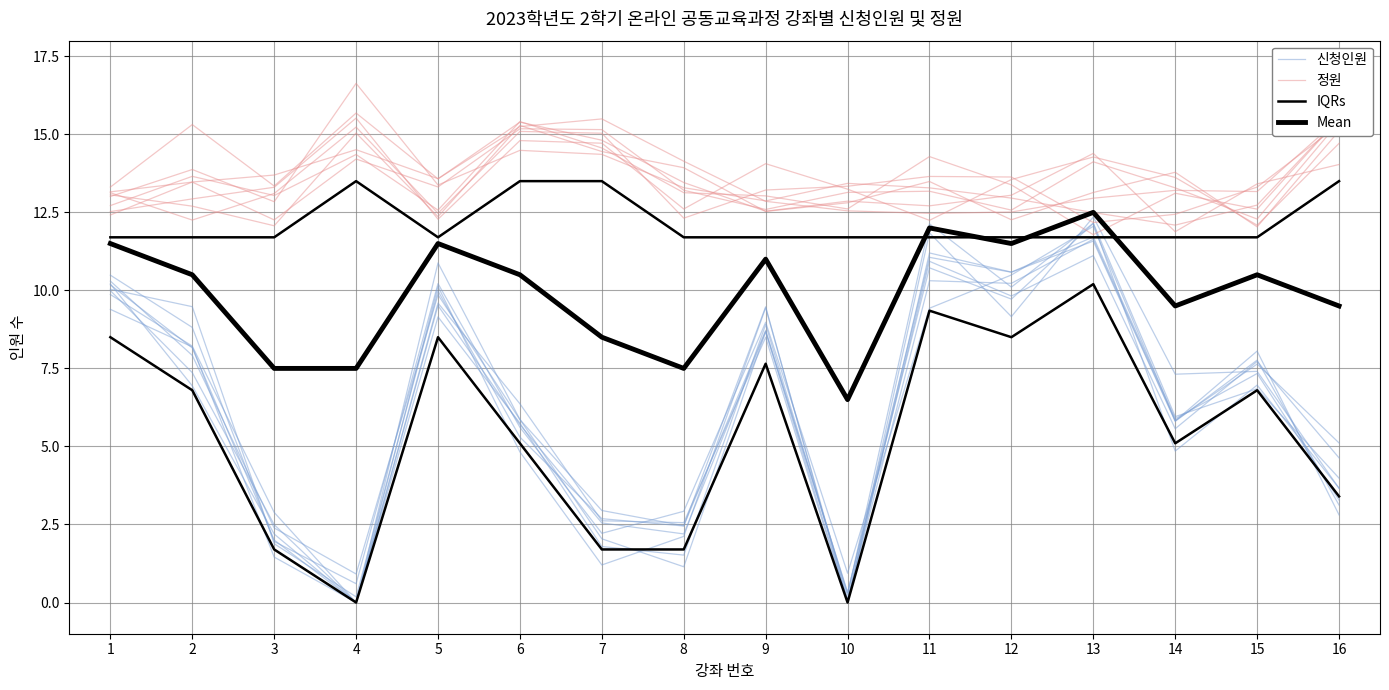

How many lines are shown in the chart?

4